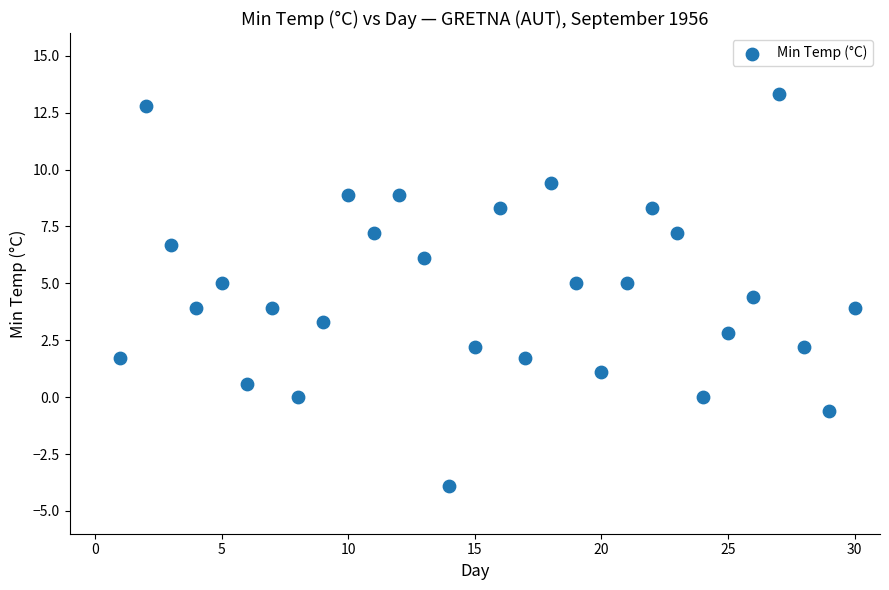

What is the range of X values (max minus min)?

29.0